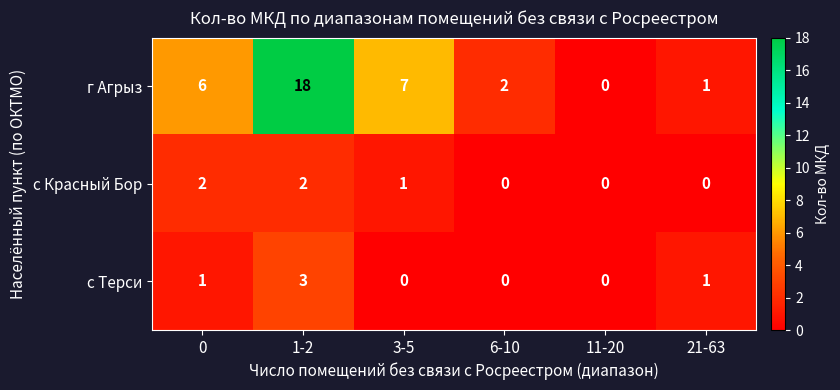

Count the с Терси values in the range 0 to 1.

5